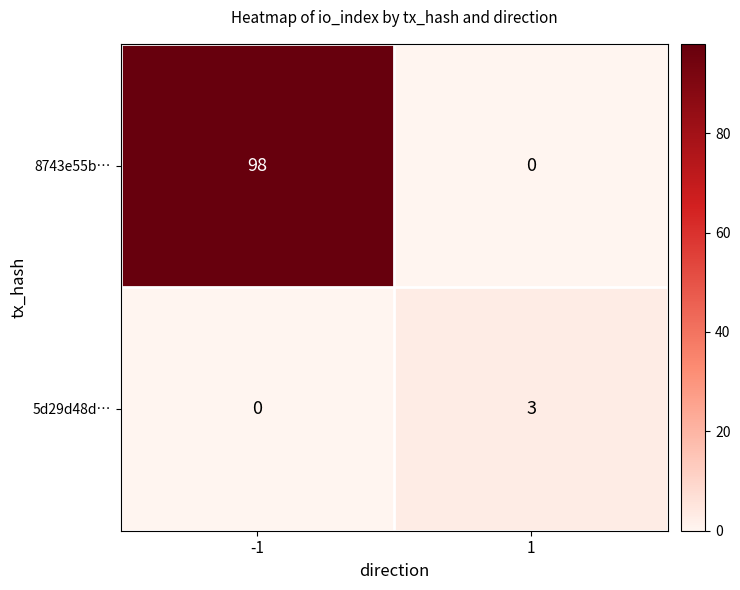

What is the difference between the highest and lowest values at -1?

98